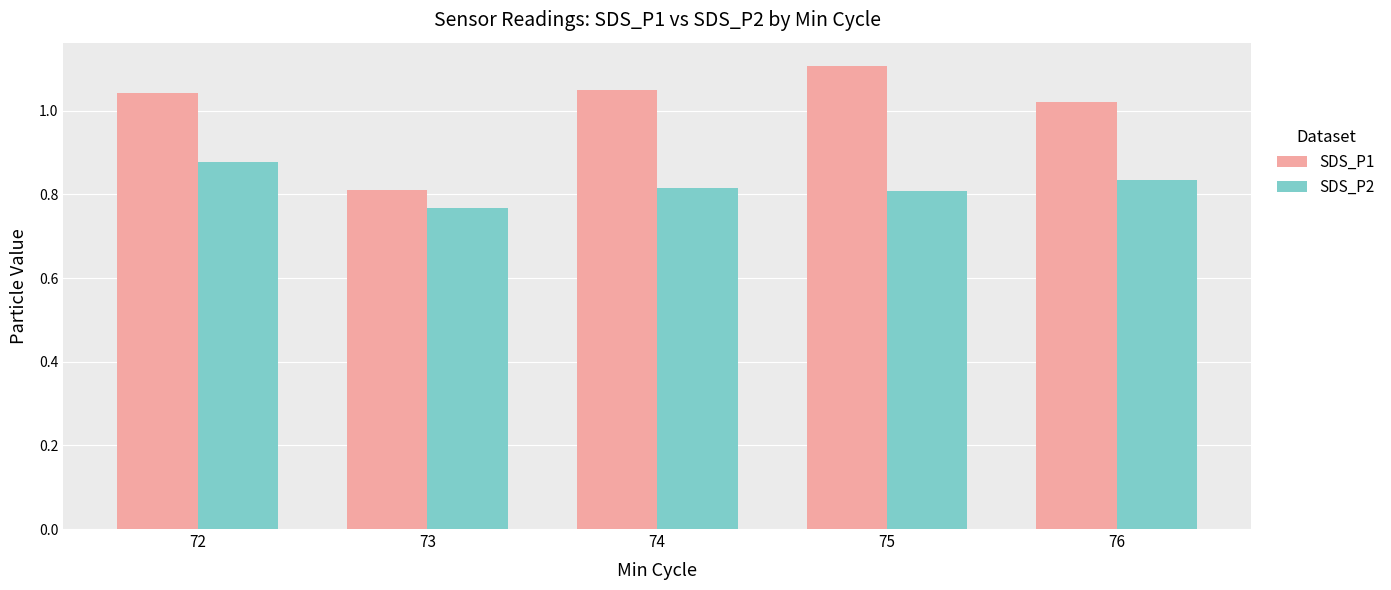

List the series in order of their overall mean, lowest first.

SDS_P2, SDS_P1